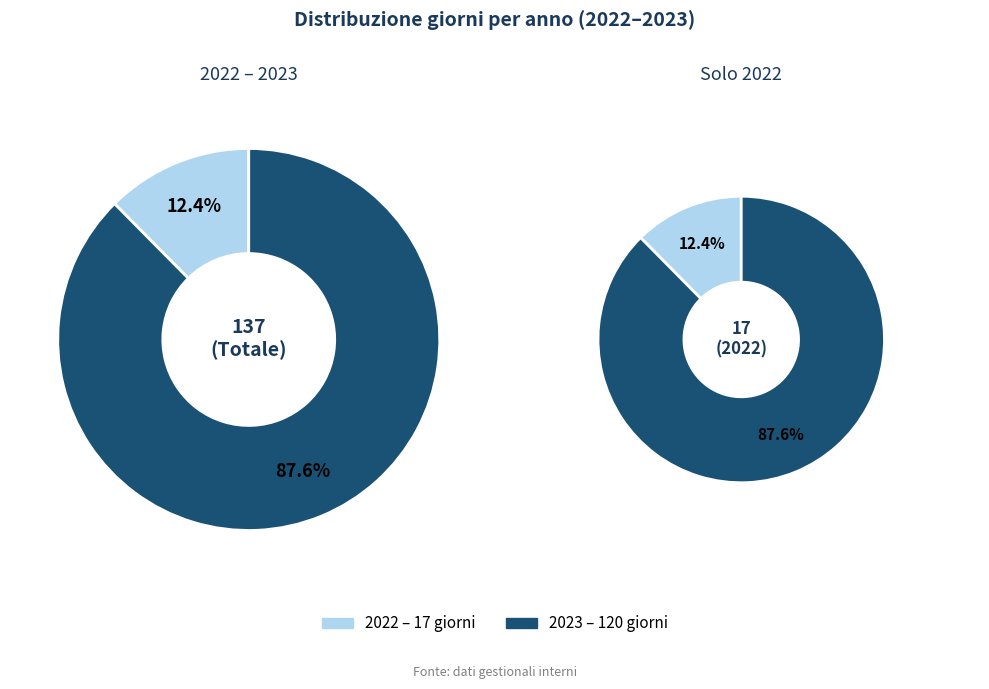

What percentage is NOT represented by 2023?

12.4%